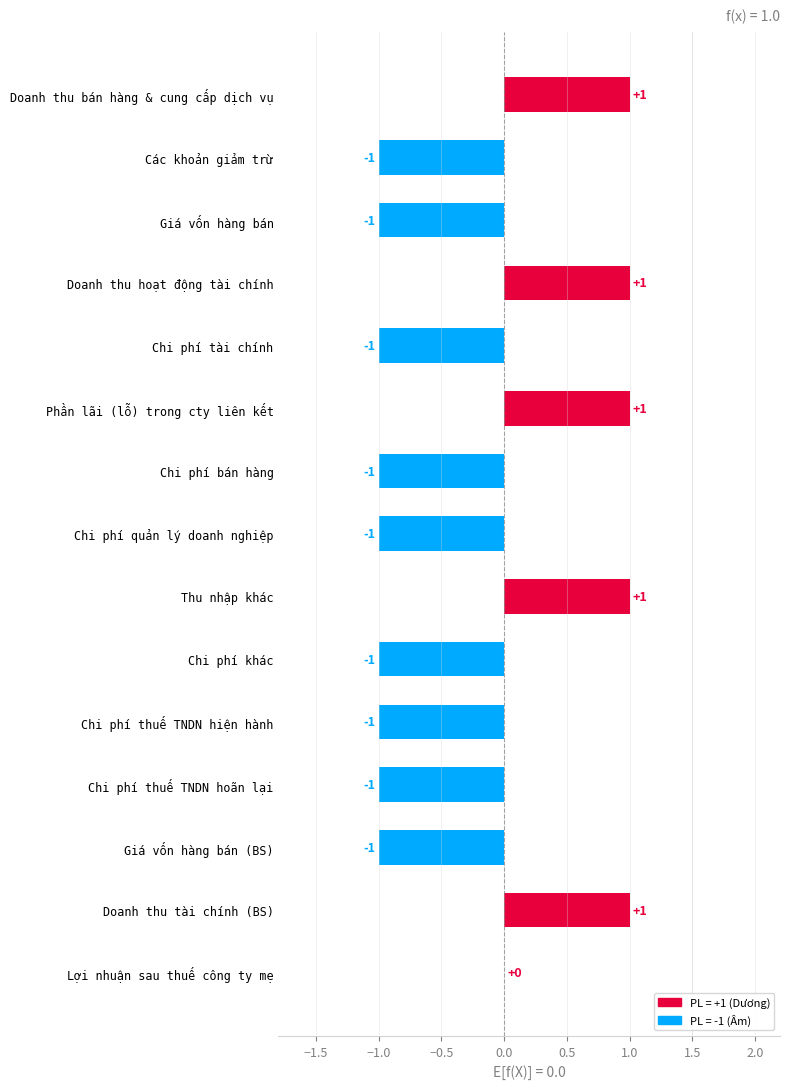

Which has a higher value, Thu nhập khác or Chi phí khác?

Thu nhập khác